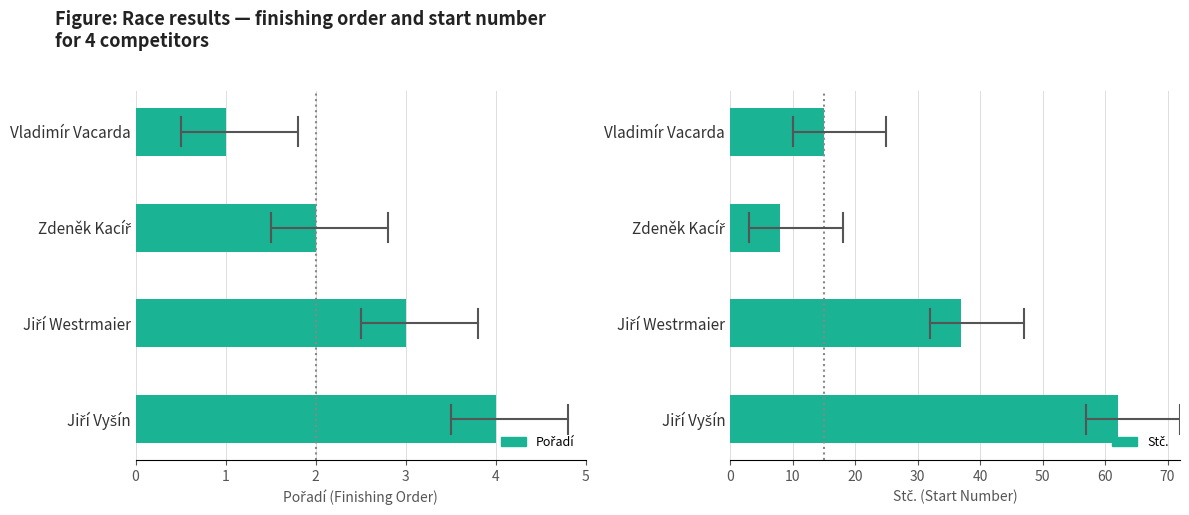

At Vladimír Vacarda, list the series in order from smallest to largest.

Pořadí, Stč.